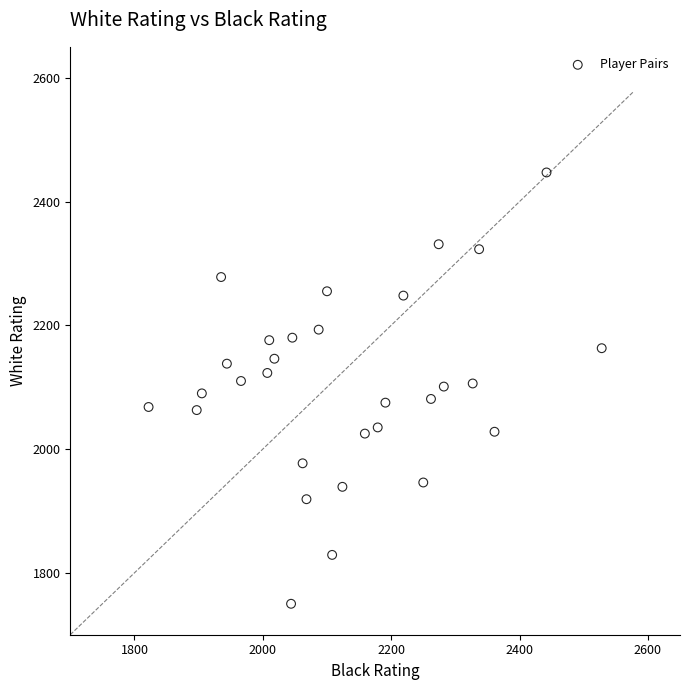

What is the range of Y values (max minus min)?

697